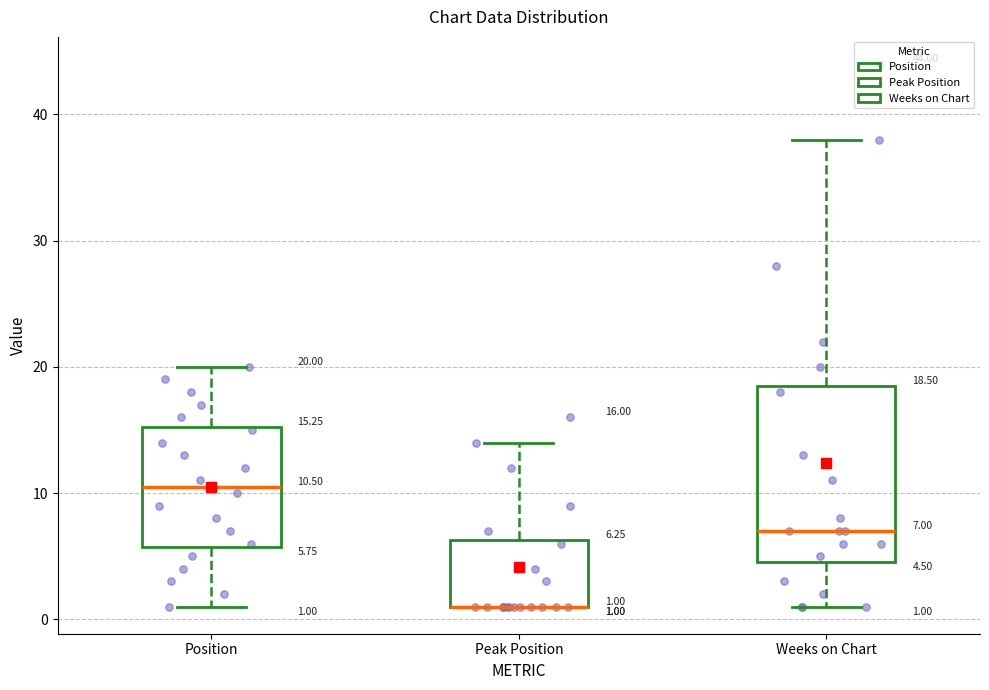

Which box is the tallest, from its lower edge to its upper edge?

Weeks on Chart